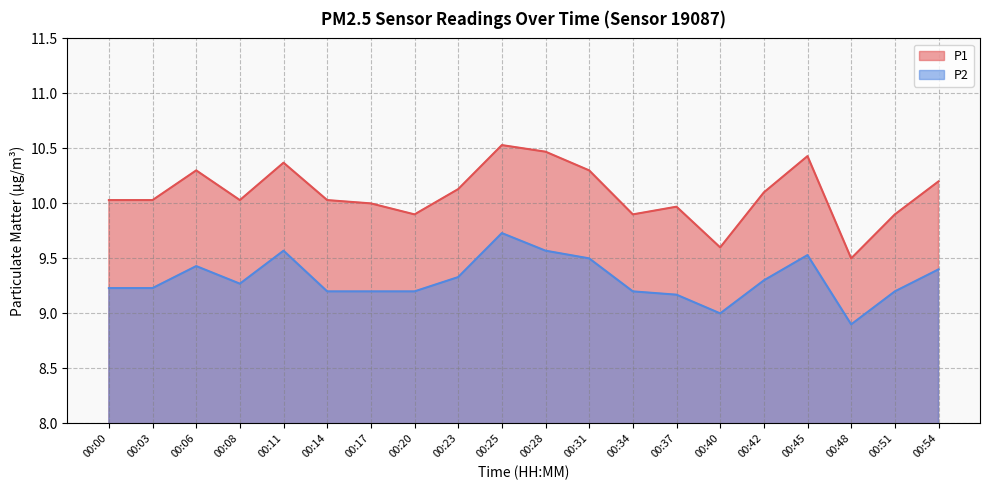

Which category has the highest value in the P2 series?

00:25